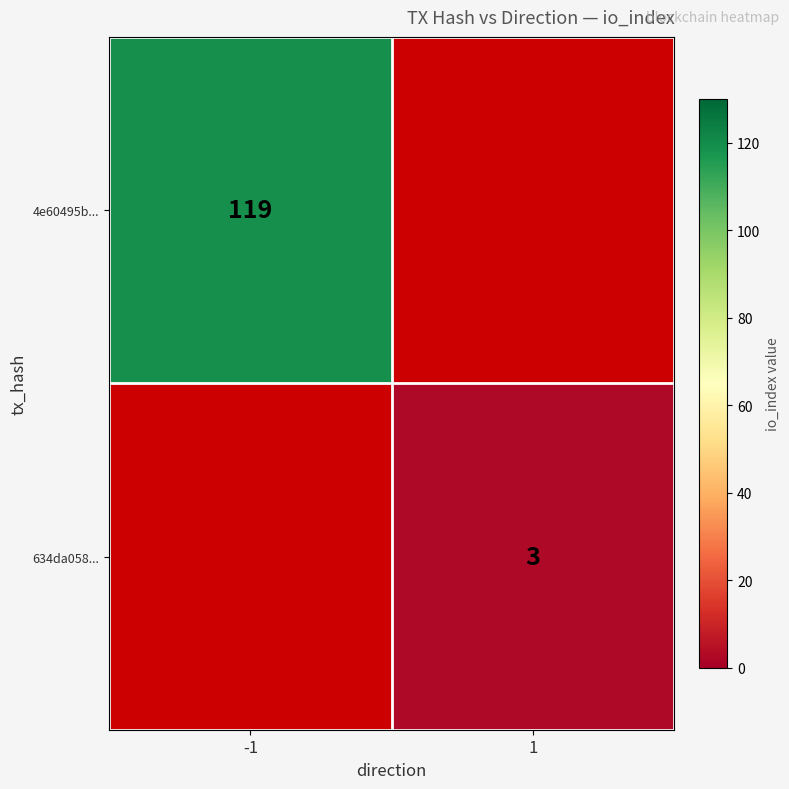

The value of 4e60495b... at -1 is 46.7. True or false?

False